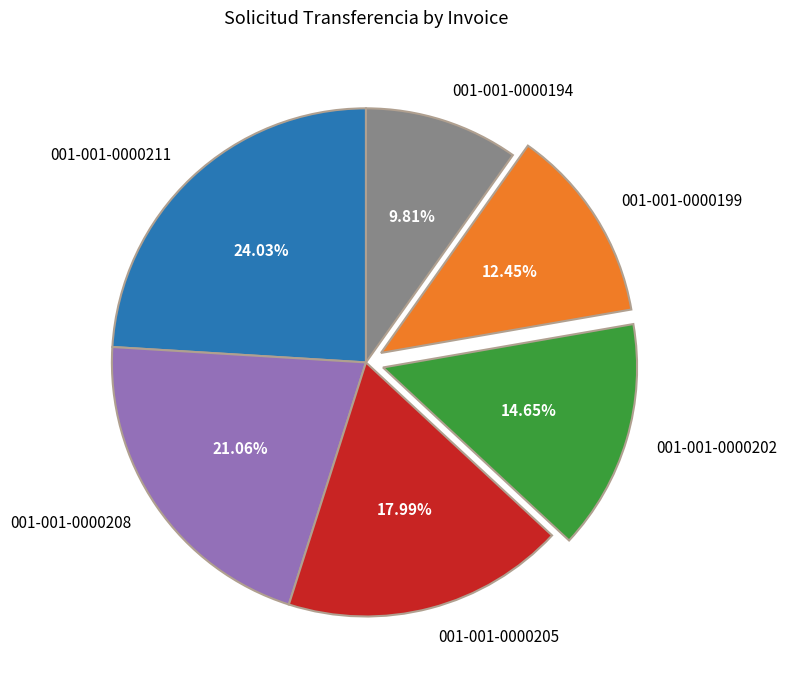

How many slices are in this pie chart?

6